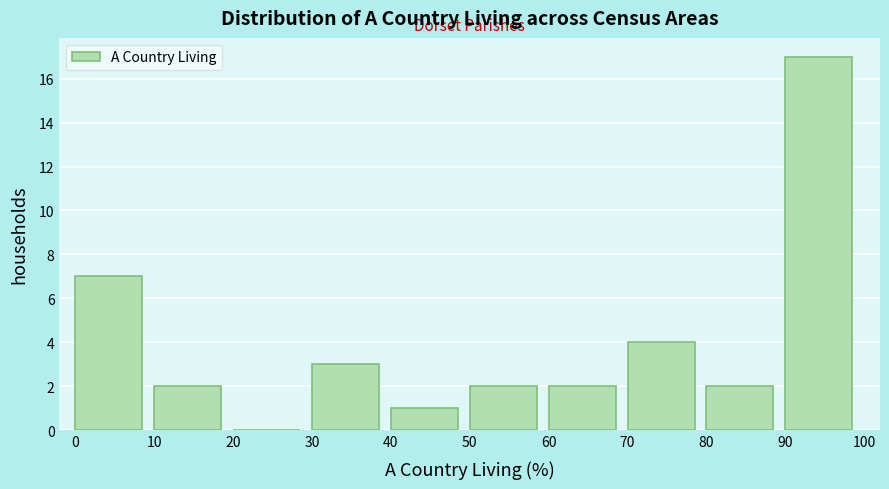

Reading left to right, transcribe this chart: for each bar, give the range it covers on the x-axis and its height. The values are not printed on the chart, so give them approximately, as read against the axis.

0 to 10: 7
10 to 20: 2
20 to 30: 0
30 to 40: 3
40 to 50: 1
50 to 60: 2
60 to 70: 2
70 to 80: 4
80 to 90: 2
90 to 100: 17